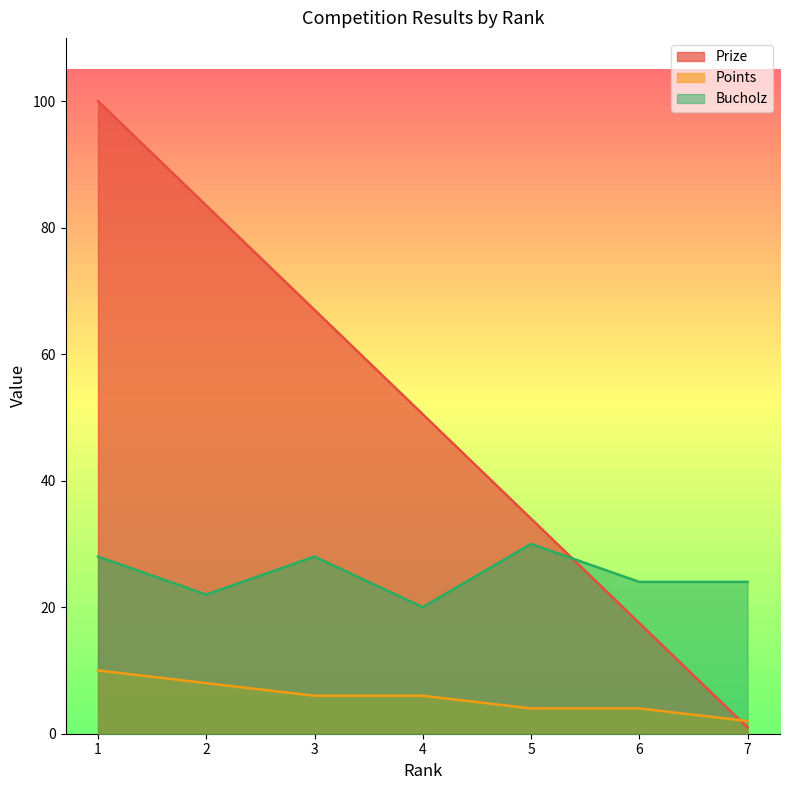

True or false: Prize and Bucholz intersect in this chart.

True